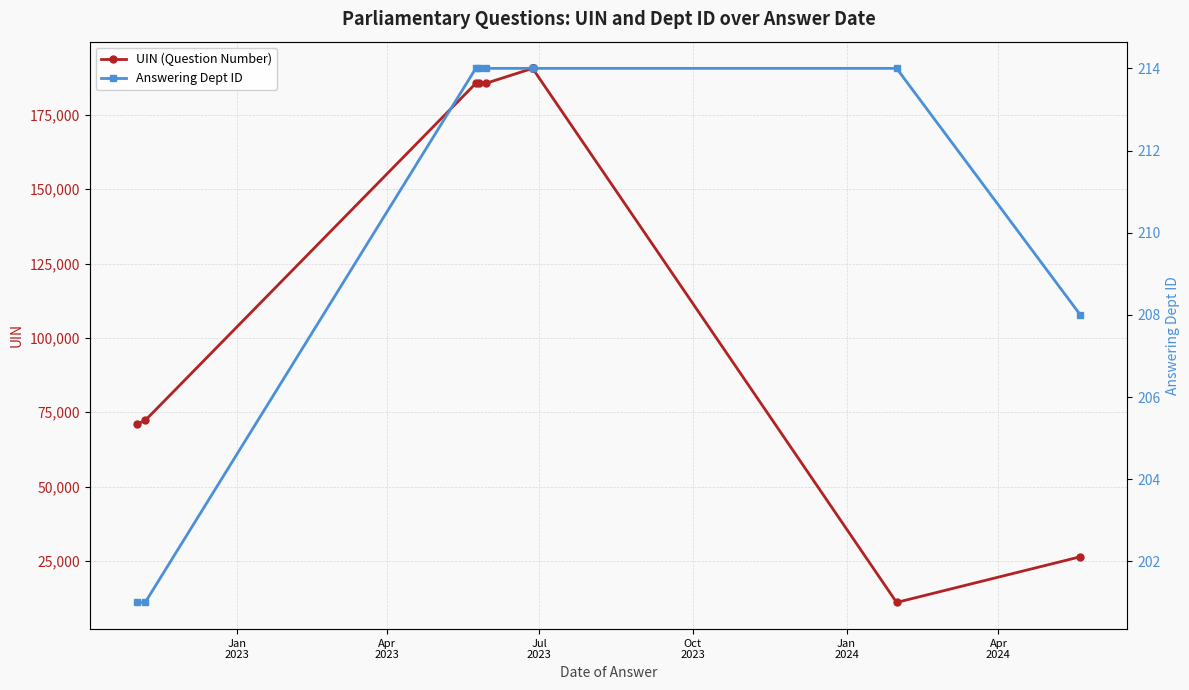

True or false: UIN (Question Number) has a value of 261333 at 7.

False